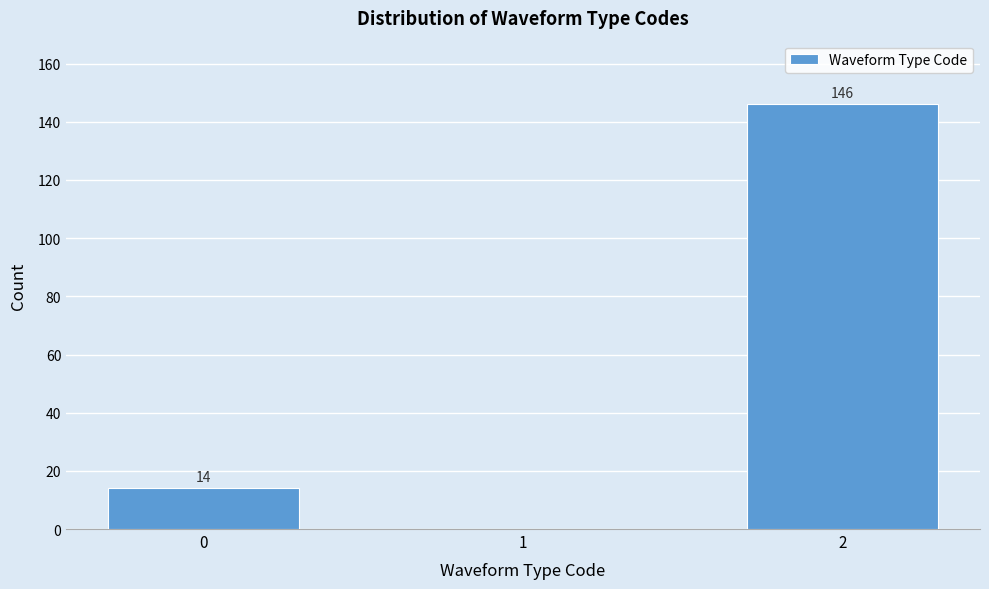

Reading left to right, extract all data points from this chart.

0=14	1=0	2=146